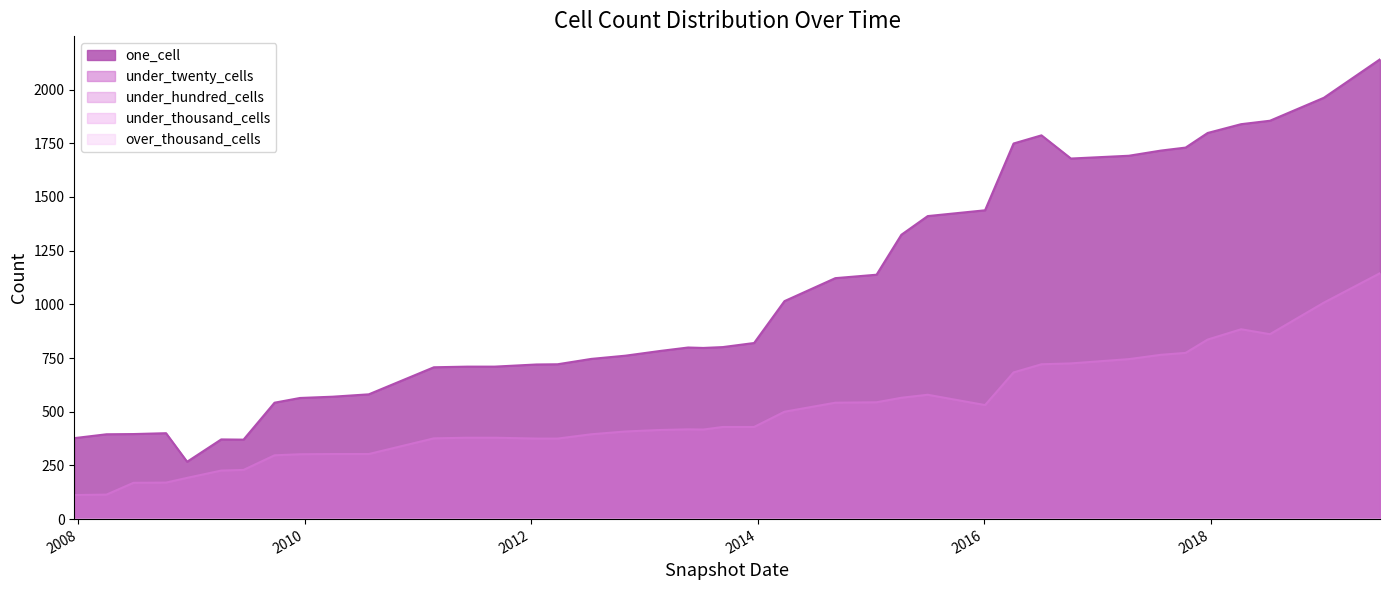

Does the chart display data point markers on the line(s)?

No